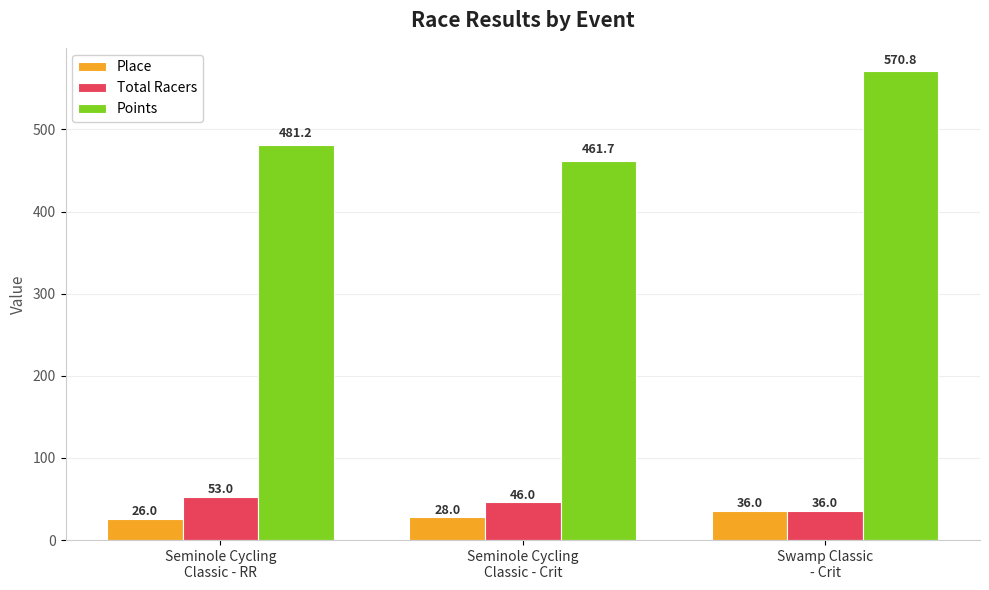

What is the label of the 3rd bar from the right?

Seminole Cycling
Classic - RR